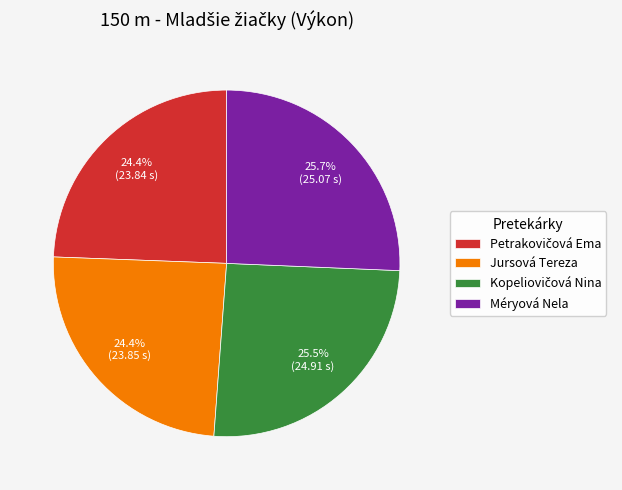

What percentage do Méryová Nela and Jursová Tereza together represent?

50.1%